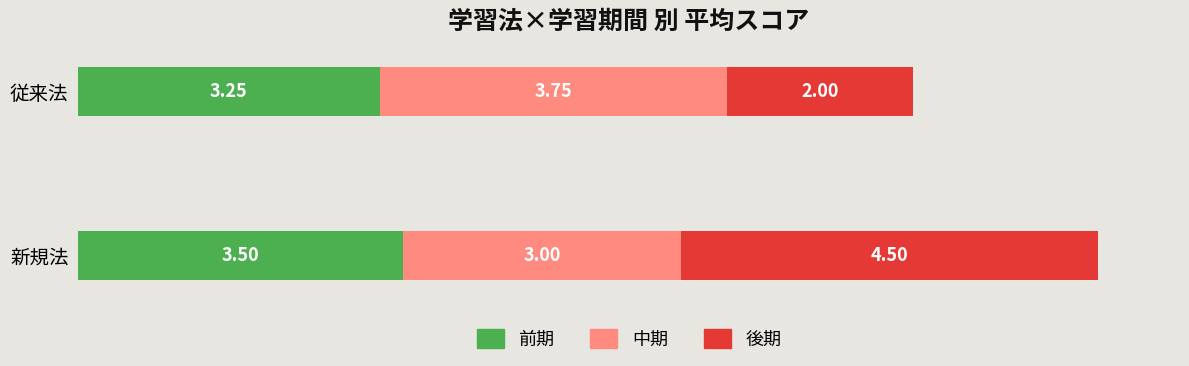

Which category has the highest value in the 前期 series?

新規法